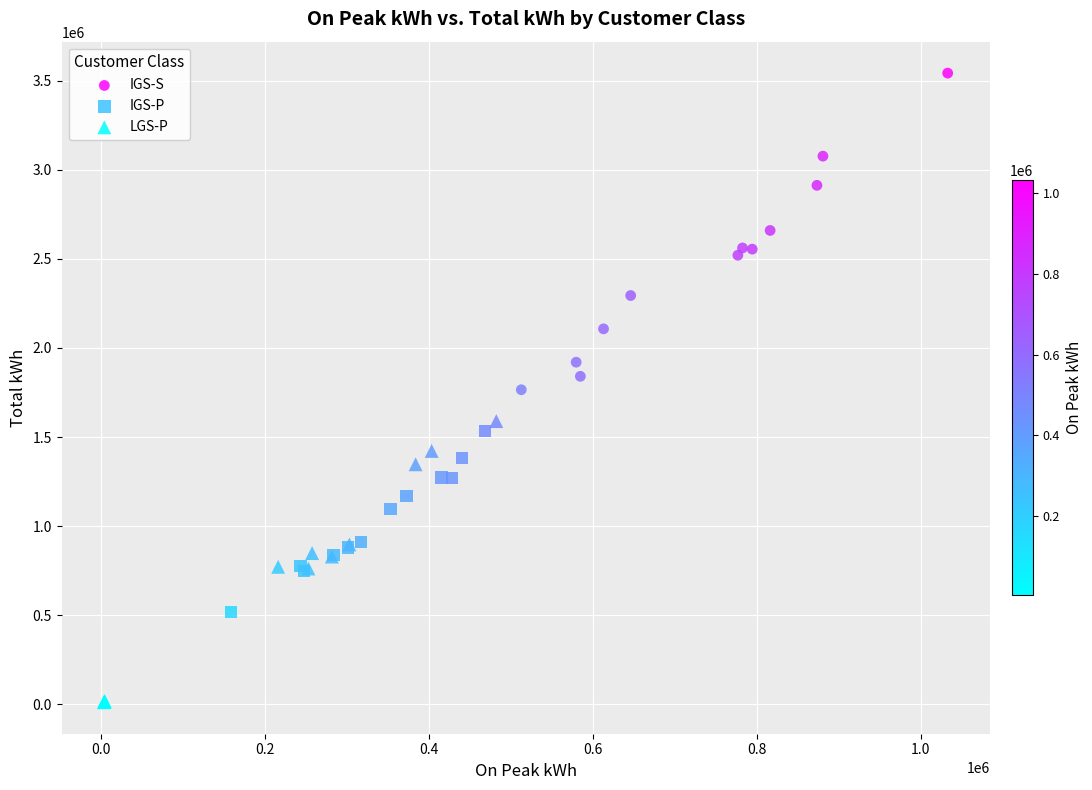

Which series has the widest spread of Y values?

IGS-S